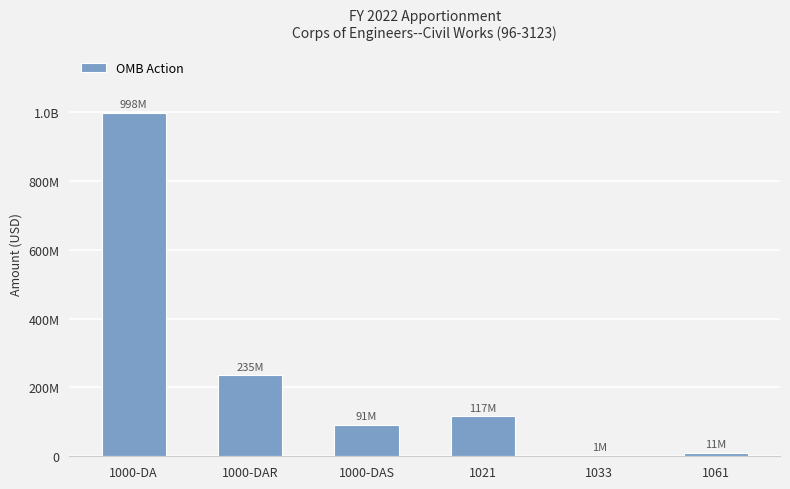

True or false: the data shows 1797762 at 1033.

False